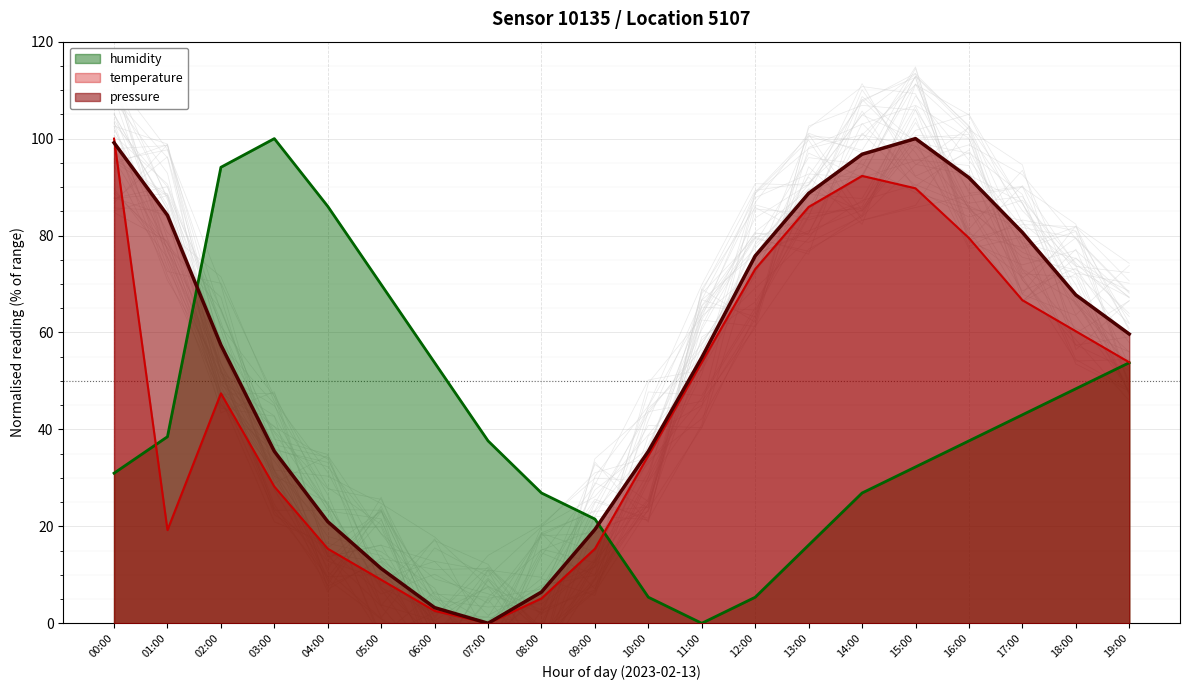

The pressure series shows 84.2 at 01:00. True or false?

True